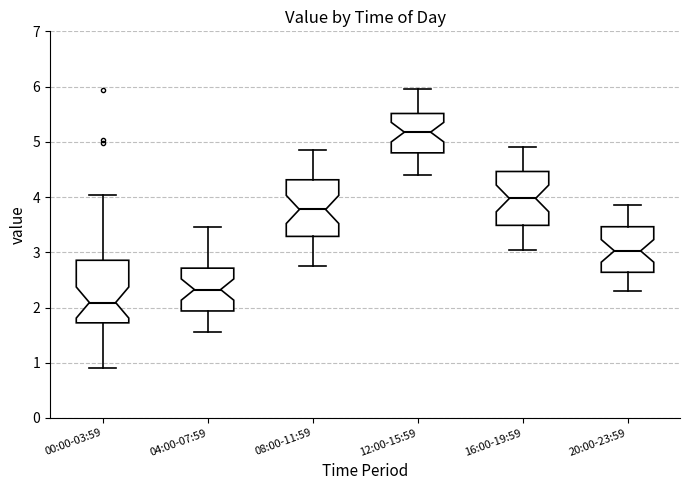

Reading left to right, transcribe this box plot: for each box, give where its median line is, the range the box spans, and where its two whiskers end, as read against the y-axis. The values are not printed on the chart, so give them approximately, as read against the axis.

00:00-03:59: median 2.1, box 1.7 to 2.9, whiskers 0.9 to 4.0
04:00-07:59: median 2.3, box 1.9 to 2.7, whiskers 1.6 to 3.5
08:00-11:59: median 3.8, box 3.3 to 4.3, whiskers 2.8 to 4.9
12:00-15:59: median 5.2, box 4.8 to 5.5, whiskers 4.4 to 6.0
16:00-19:59: median 4.0, box 3.5 to 4.5, whiskers 3.1 to 4.9
20:00-23:59: median 3.0, box 2.6 to 3.5, whiskers 2.3 to 3.9